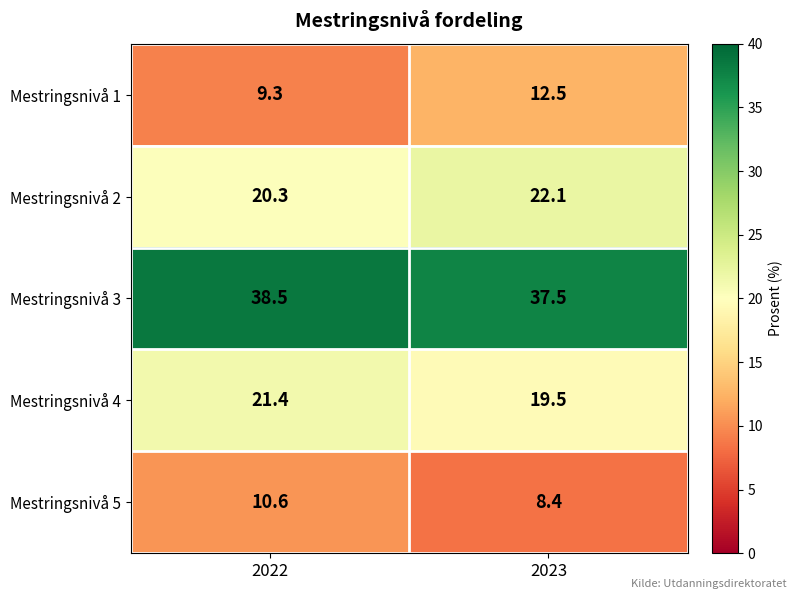

What is the difference between the maximum and minimum values in the Mestringsnivå 5 series?

2.2